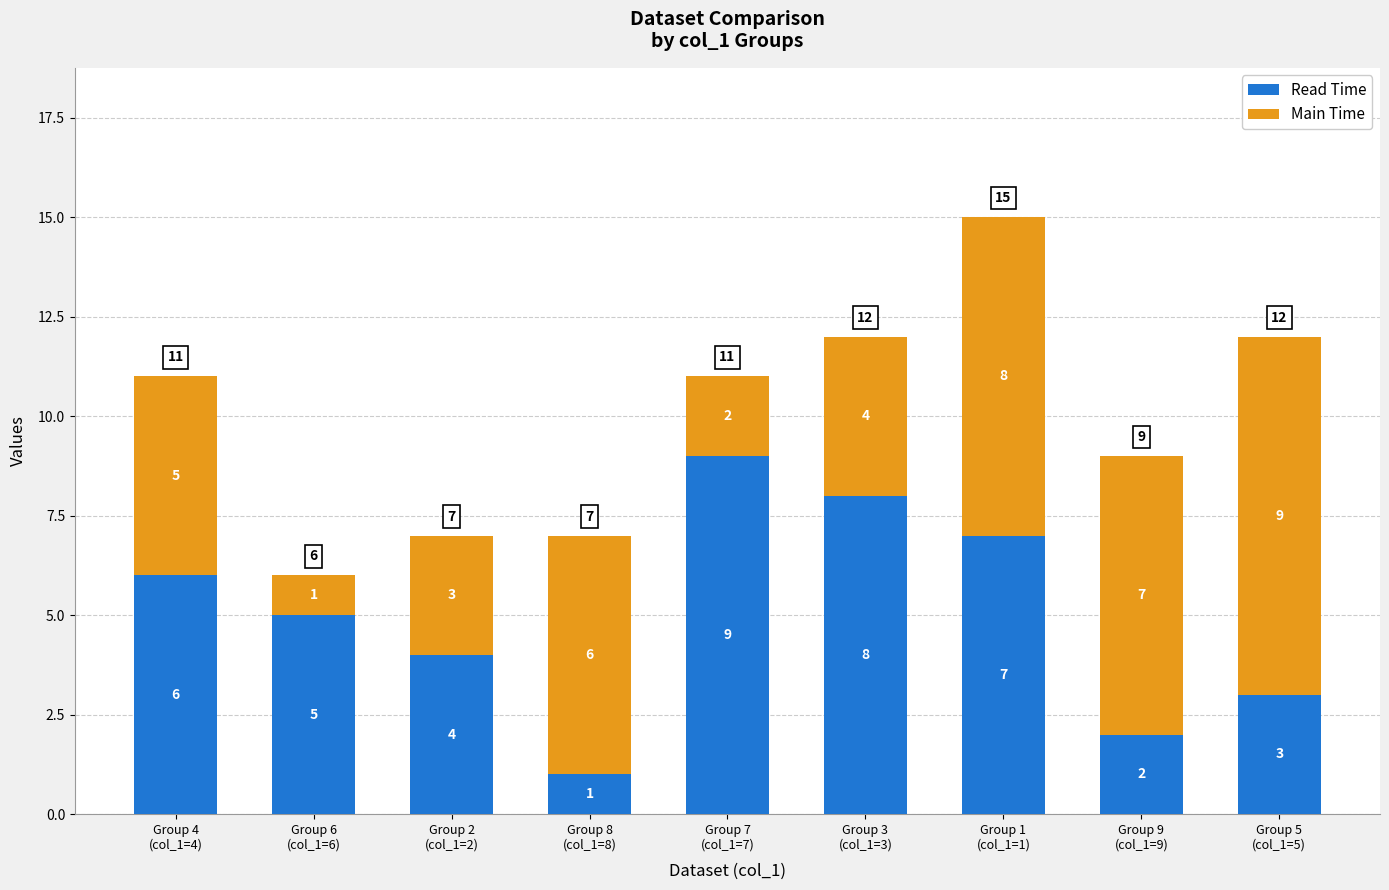

Reading left to right, what are the values for Read Time?

6	5	4	1	9	8	7	2	3